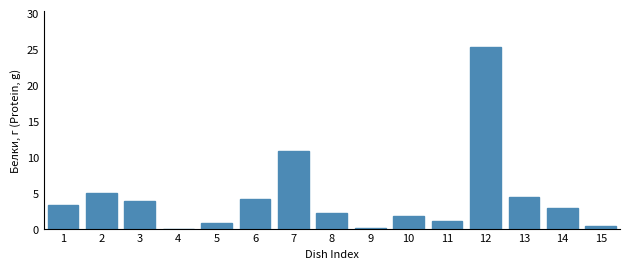

The value at 12 is 25.2. True or false?

True